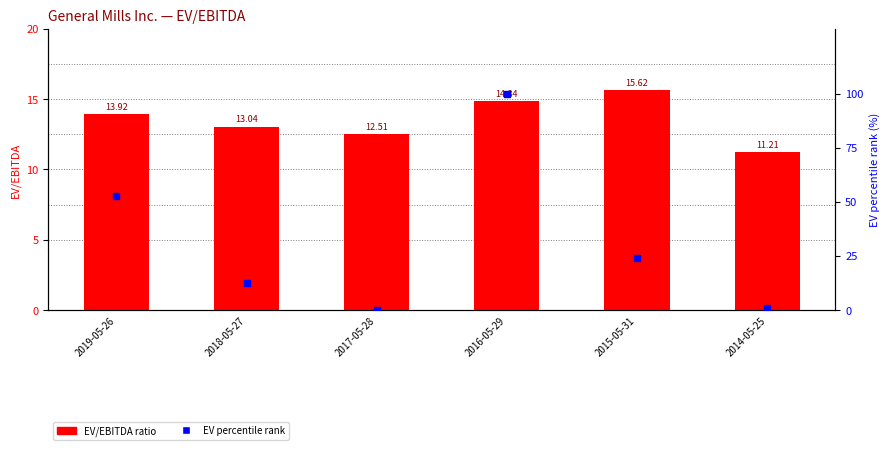

Is the value of EV/EBITDA ratio at 2017-05-28 greater than the value of EV percentile rank at 2019-05-26?

No